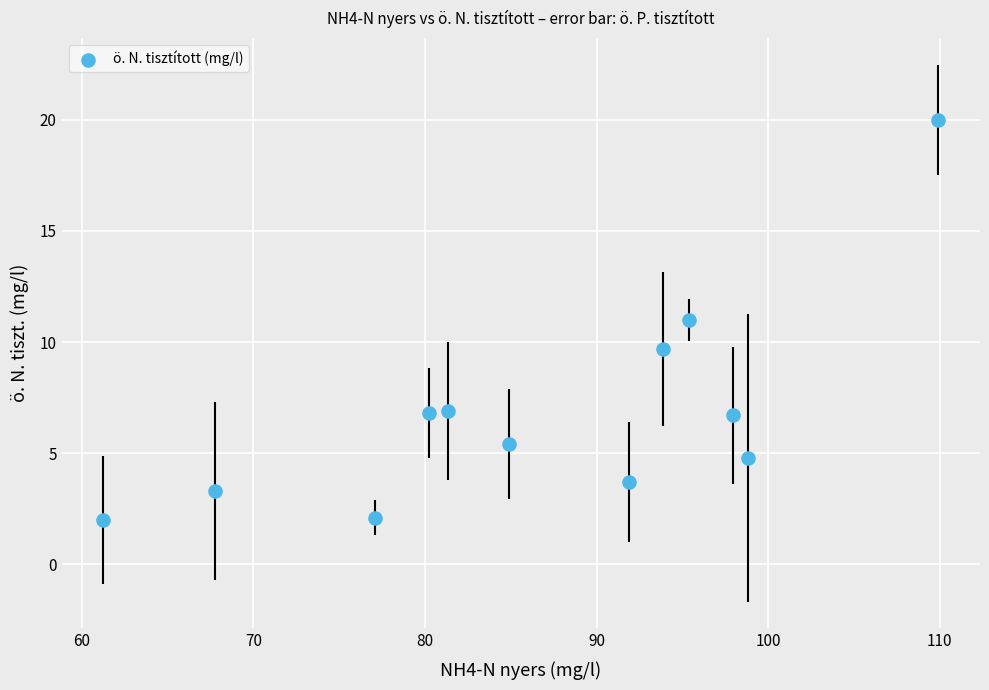

What is the range of Y values (max minus min)?

18.0